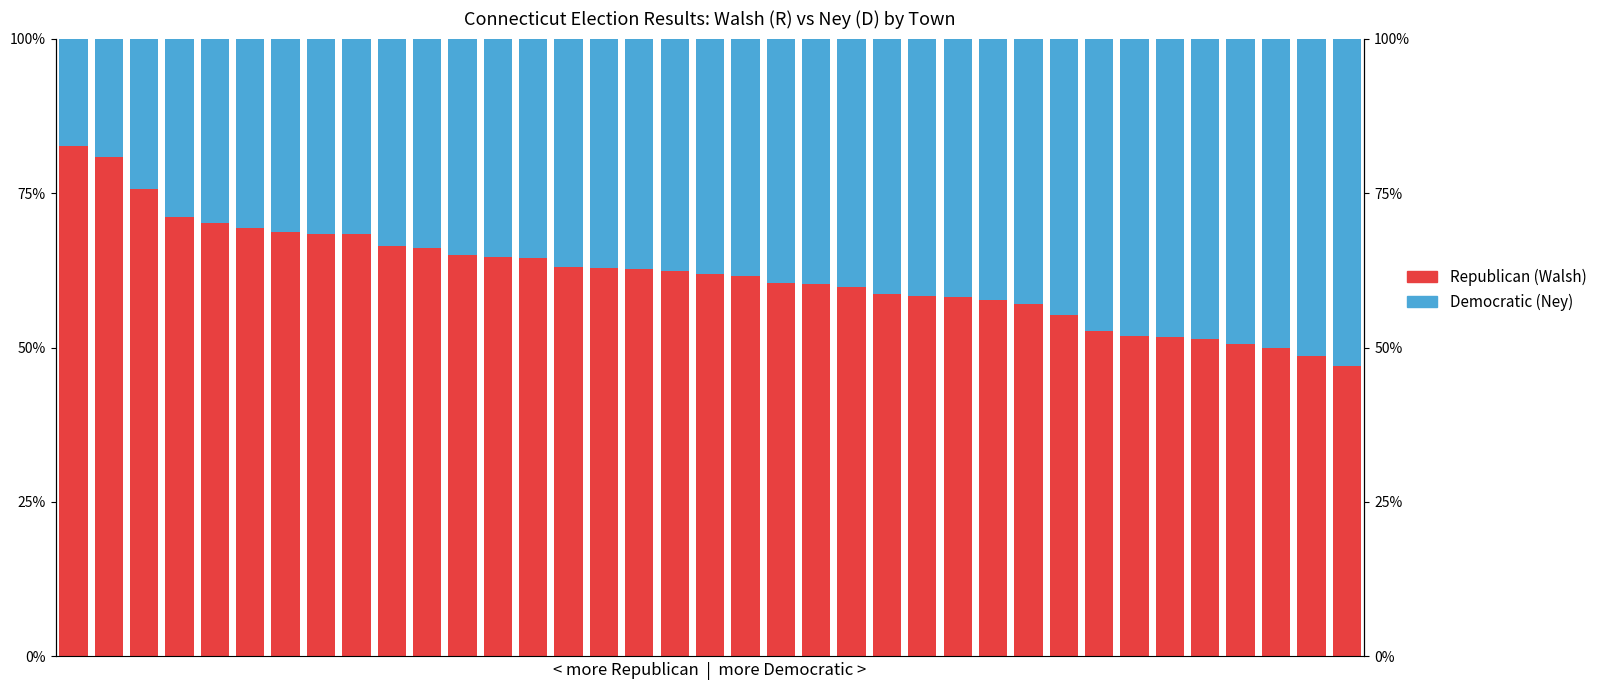

Reading right to left, list all the values displayed in this chart.

Republican (Walsh): 0.5	0.5	0.5	0.5	0.5	0.5	0.5	0.5	0.6	0.6	0.6	0.6	0.6	0.6	0.6	0.6	0.6	0.6	0.6	0.6	0.6	0.6	0.6	0.6	0.6	0.7	0.7	0.7	0.7	0.7	0.7	0.7	0.7	0.7	0.8	0.8	0.8
Democratic (Ney): 0.5	0.5	0.5	0.5	0.5	0.5	0.5	0.5	0.4	0.4	0.4	0.4	0.4	0.4	0.4	0.4	0.4	0.4	0.4	0.4	0.4	0.4	0.4	0.4	0.4	0.3	0.3	0.3	0.3	0.3	0.3	0.3	0.3	0.3	0.2	0.2	0.2